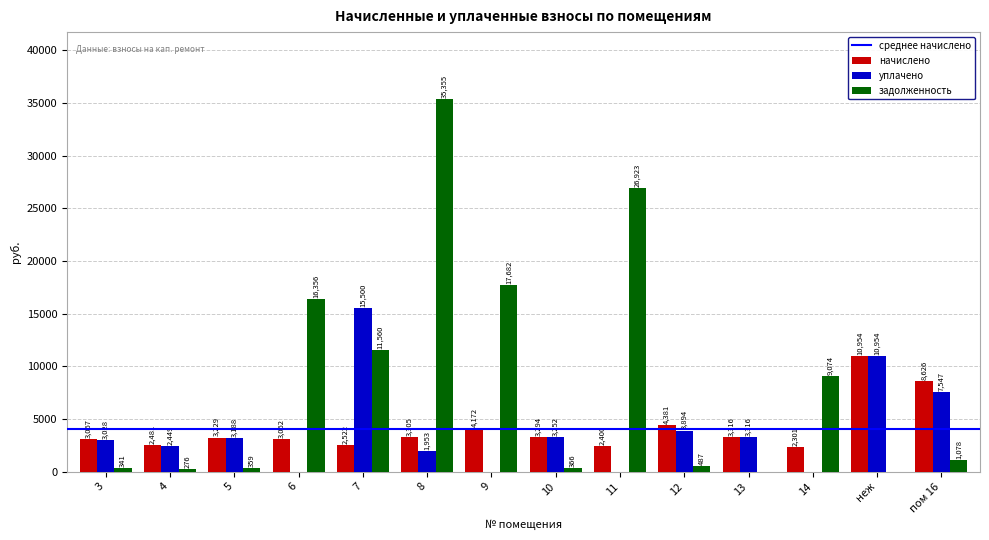

At which label does задолженность reach its peak?

8